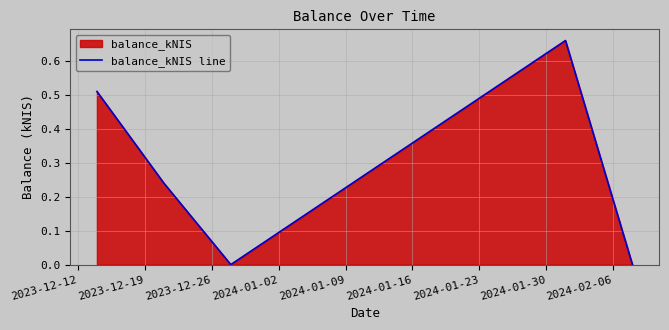

How many interior local peaks (higher than both neighbors) does the data have?

1